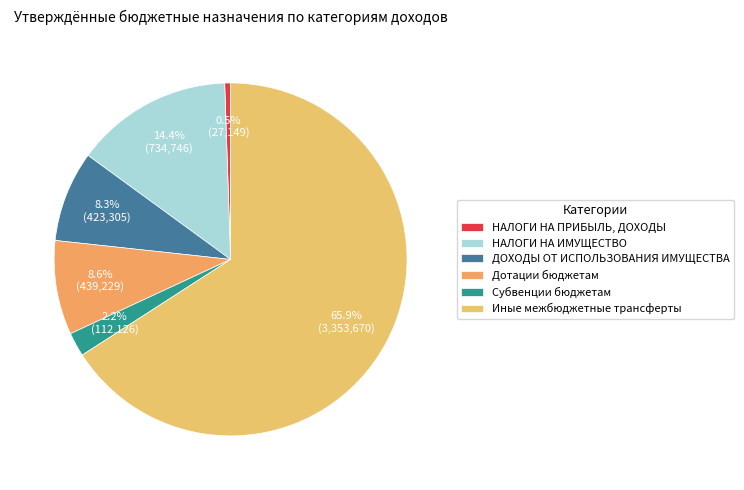

How many segments does this pie chart have?

6